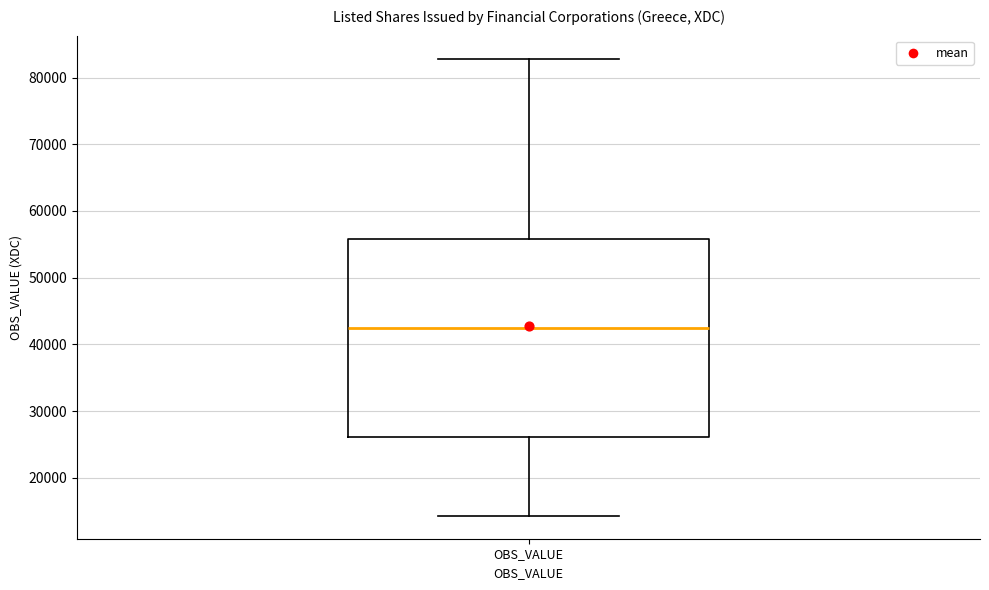

Where does the median line of the box for OBS_VALUE sit on the y-axis? The values are not printed on the chart, so give them approximately, as read against the axis.

42000